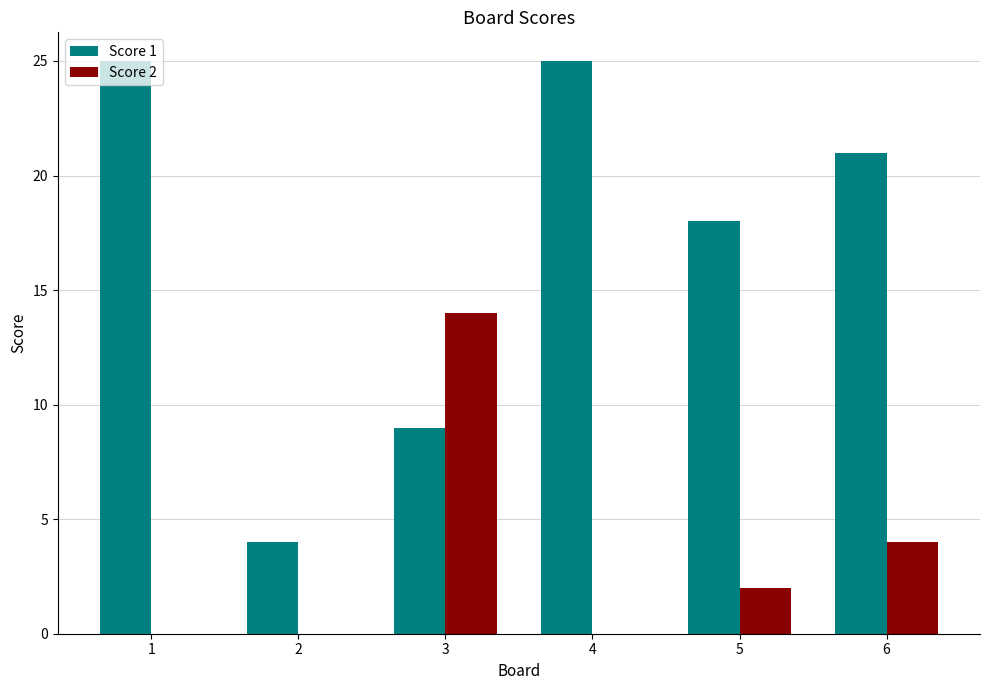

True or false: Score 2 has a value of 0 at 4.

True